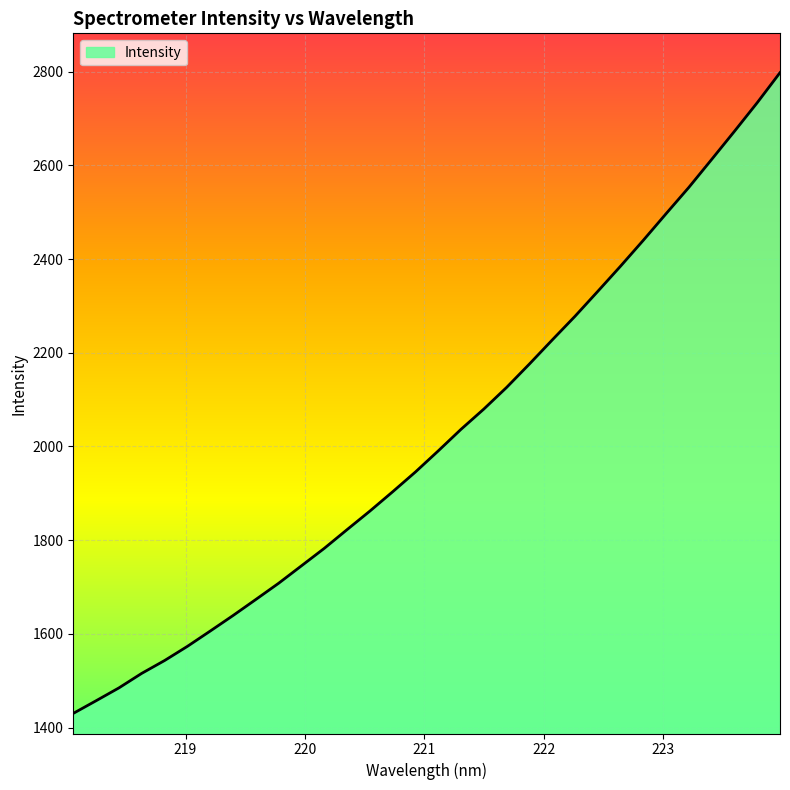

What is the maximum value shown in the chart?

2797.7